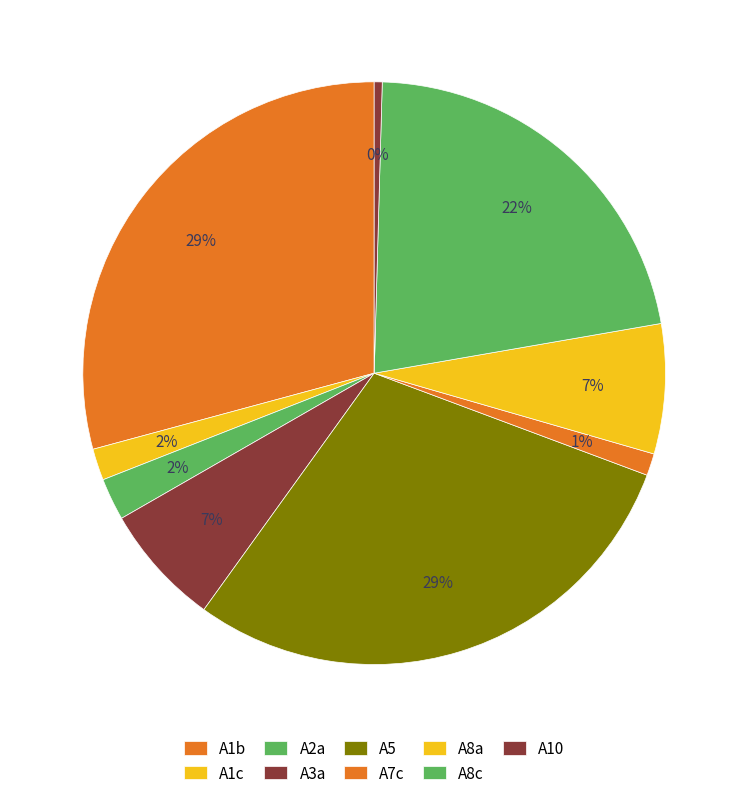

How many segments does this pie chart have?

9